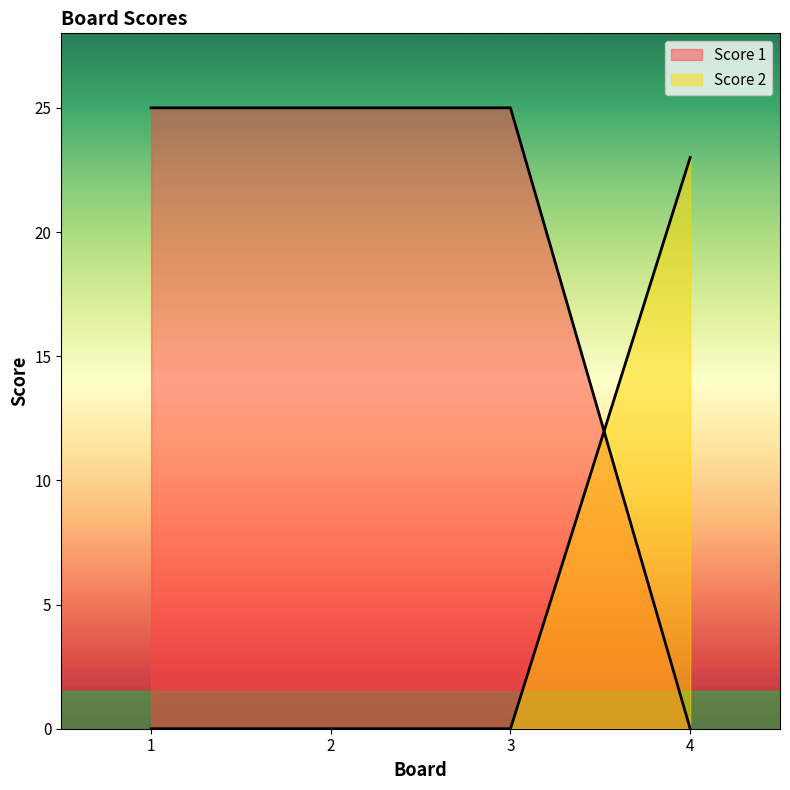

What is the sum of all Score 2 values?

23